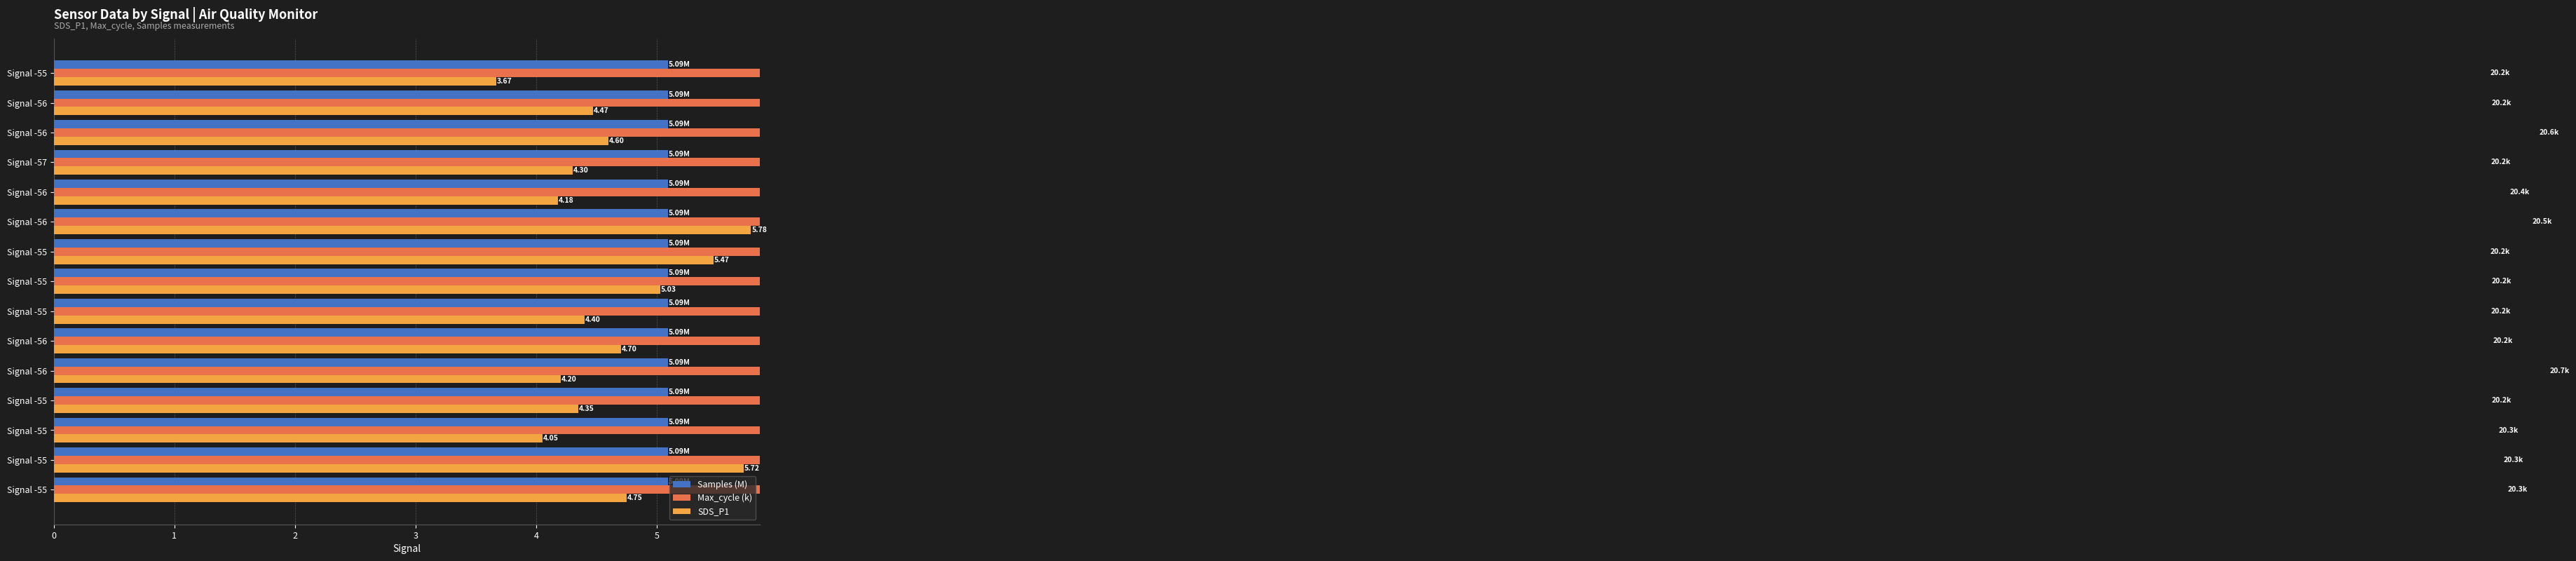

Which category has the highest value in the Samples (M) series?

Signal -55